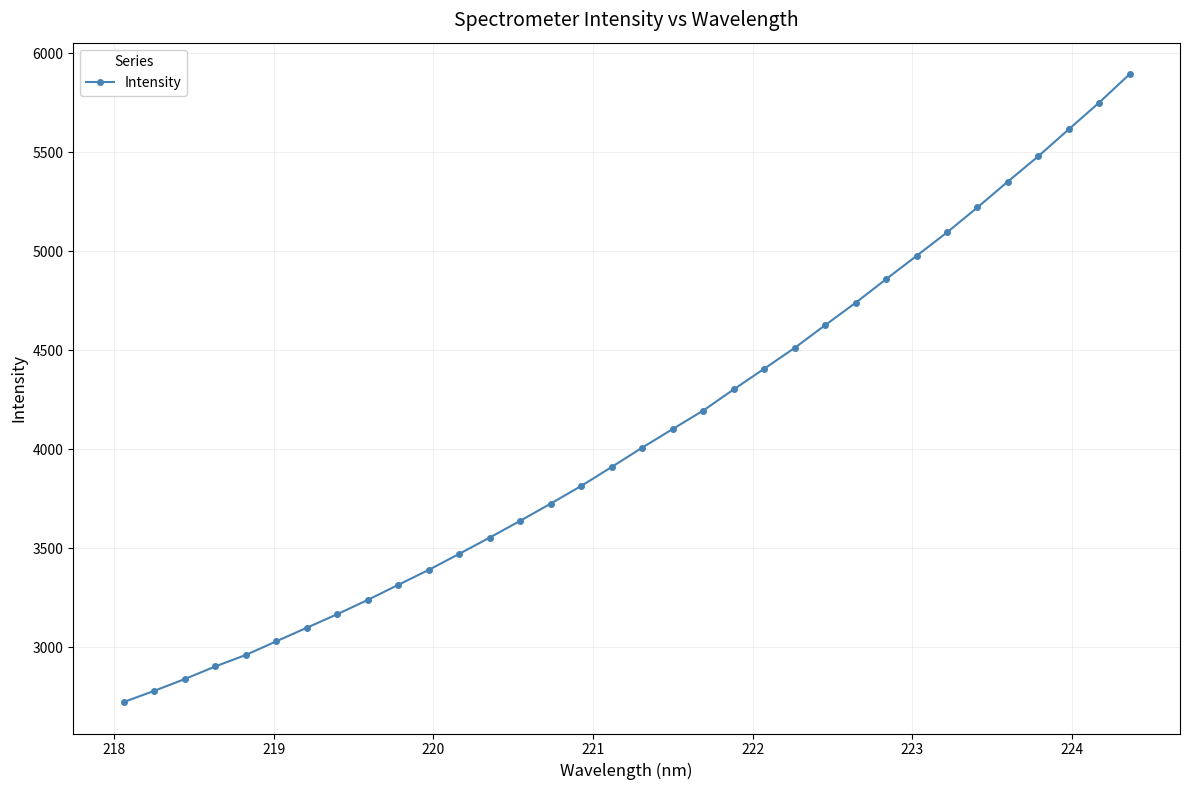

What is the smallest value displayed?

2721.7